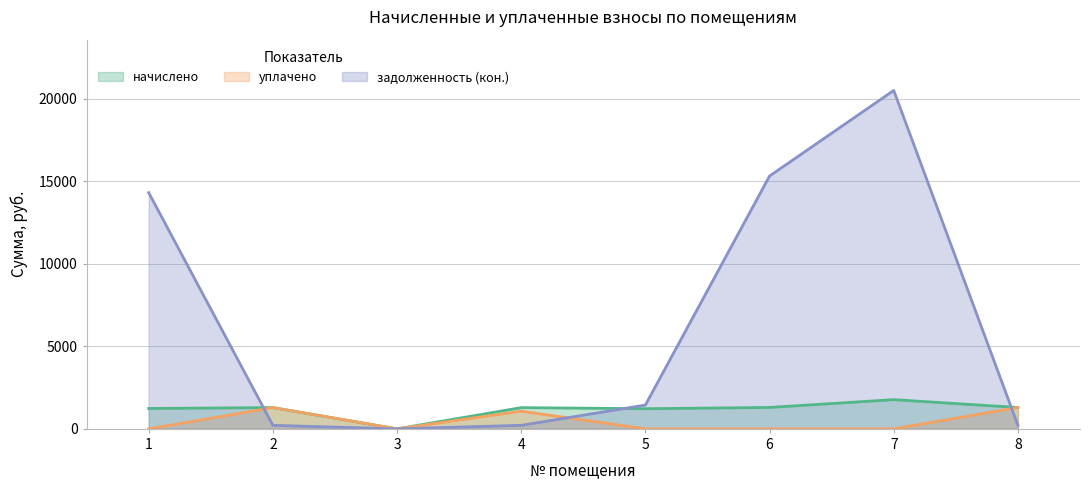

Between 1 and 5, which series saw the biggest shift?

задолженность (кон.)